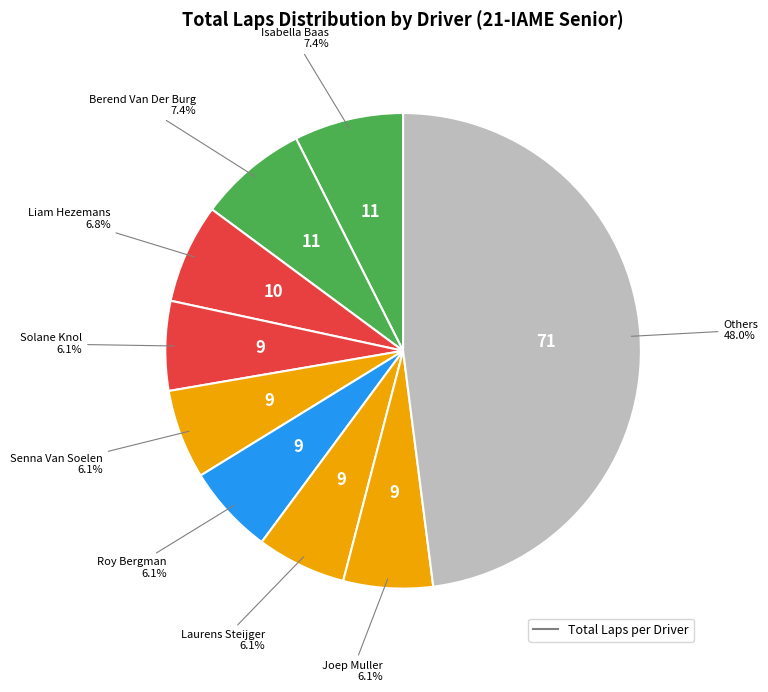

How many slices are in this pie chart?

9